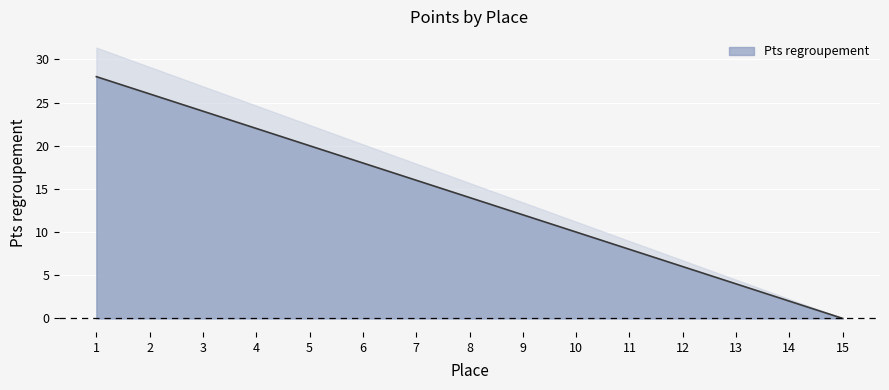

Reading left to right, list all the values displayed in this chart.

28	26	24	22	20	18	16	14	12	10	8	6	4	2	0